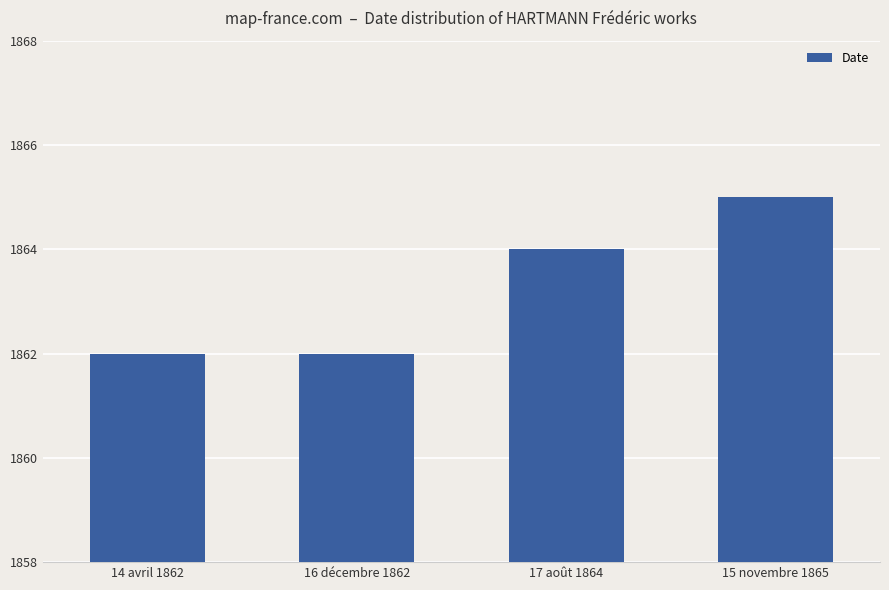

Between 17 août 1864 and 15 novembre 1865, which is larger?

15 novembre 1865